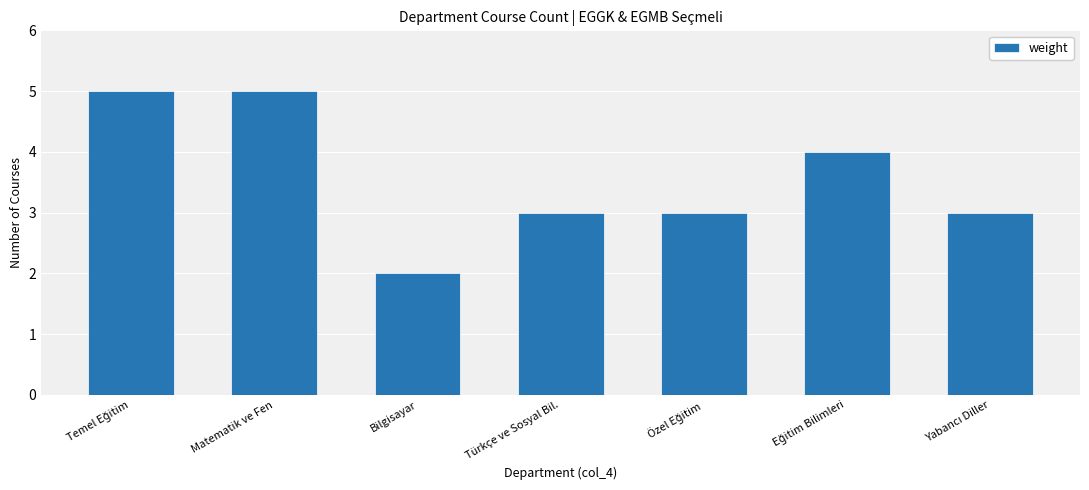

What is the sum of the values at Matematik ve Fen and Türkçe ve Sosyal Bil.?

8